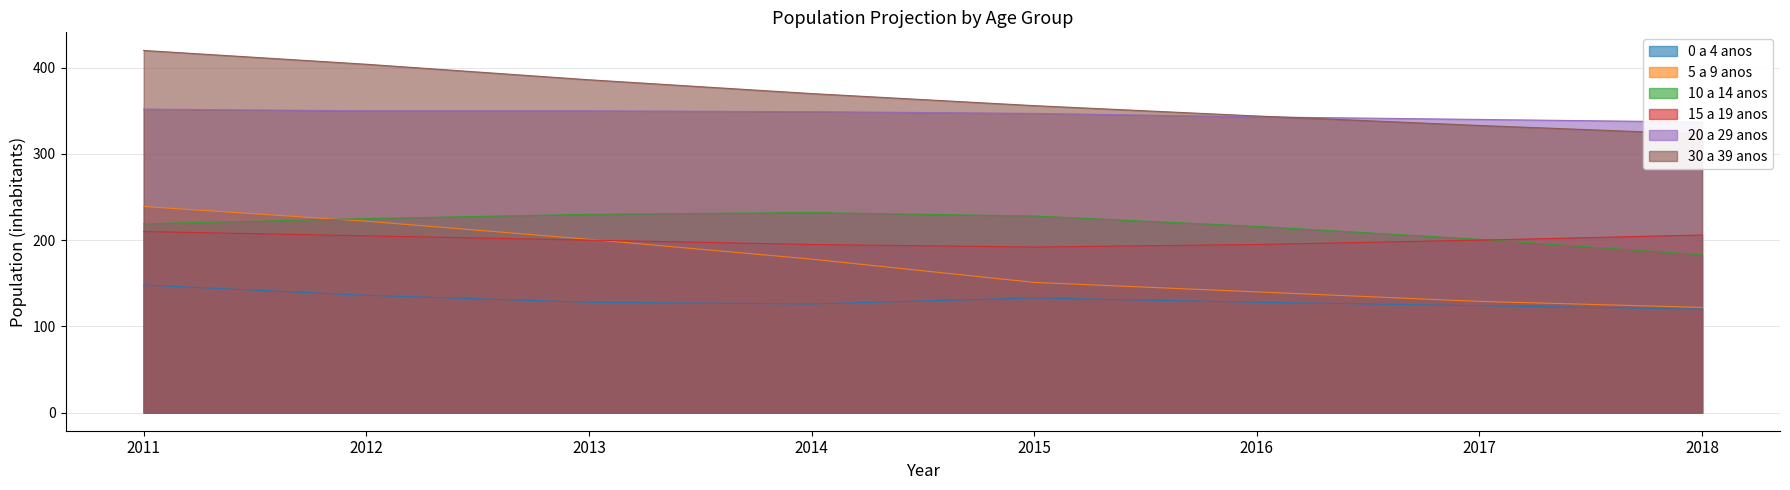

What is the difference between the maximum and minimum values in the 30 a 39 anos series?

97